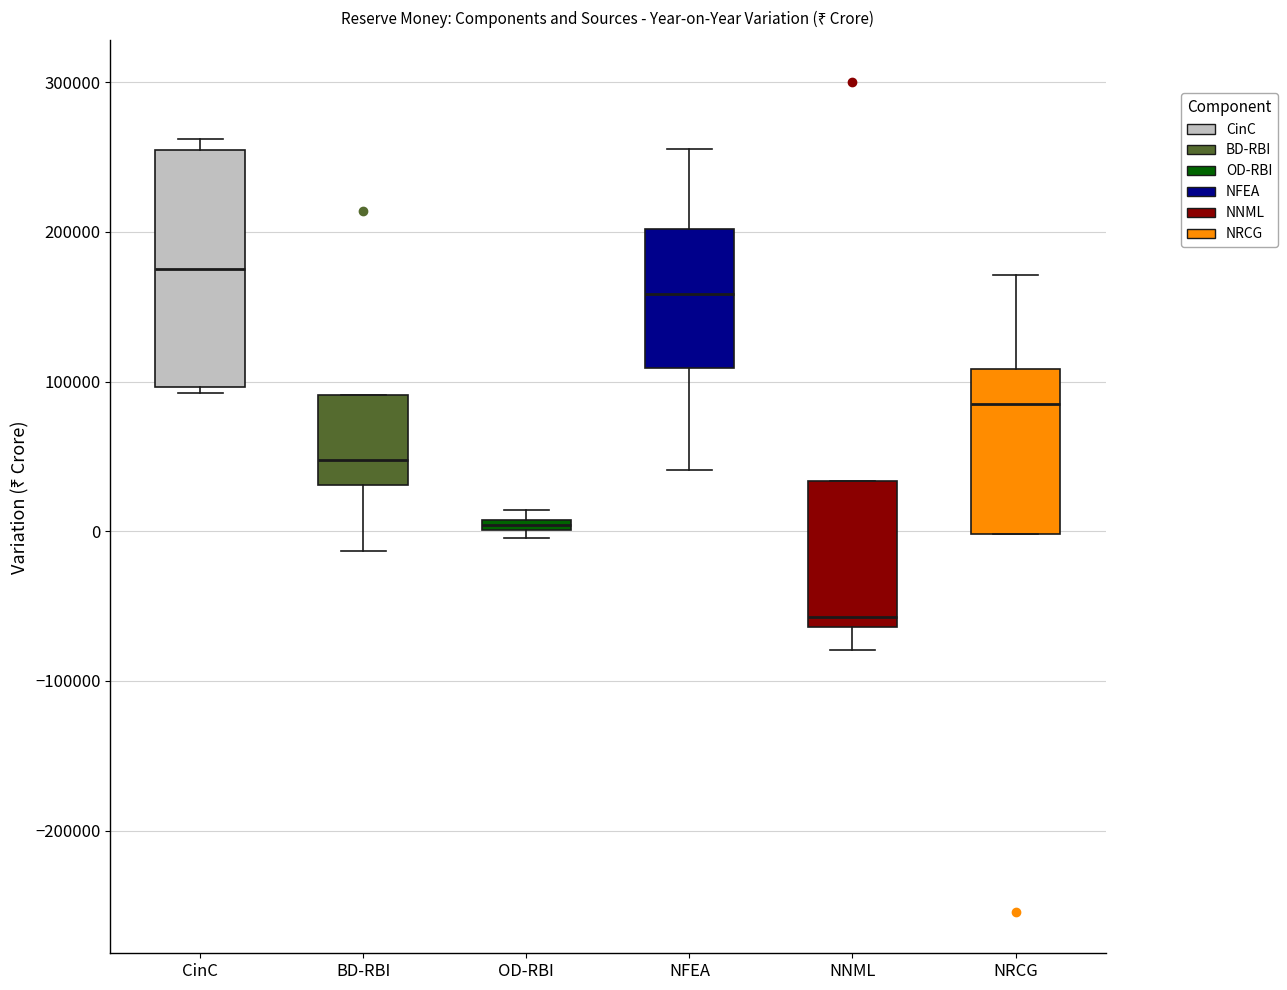

Where is the lower edge of the box for OD-RBI on the y-axis? The values are not printed on the chart, so give them approximately, as read against the axis.

0